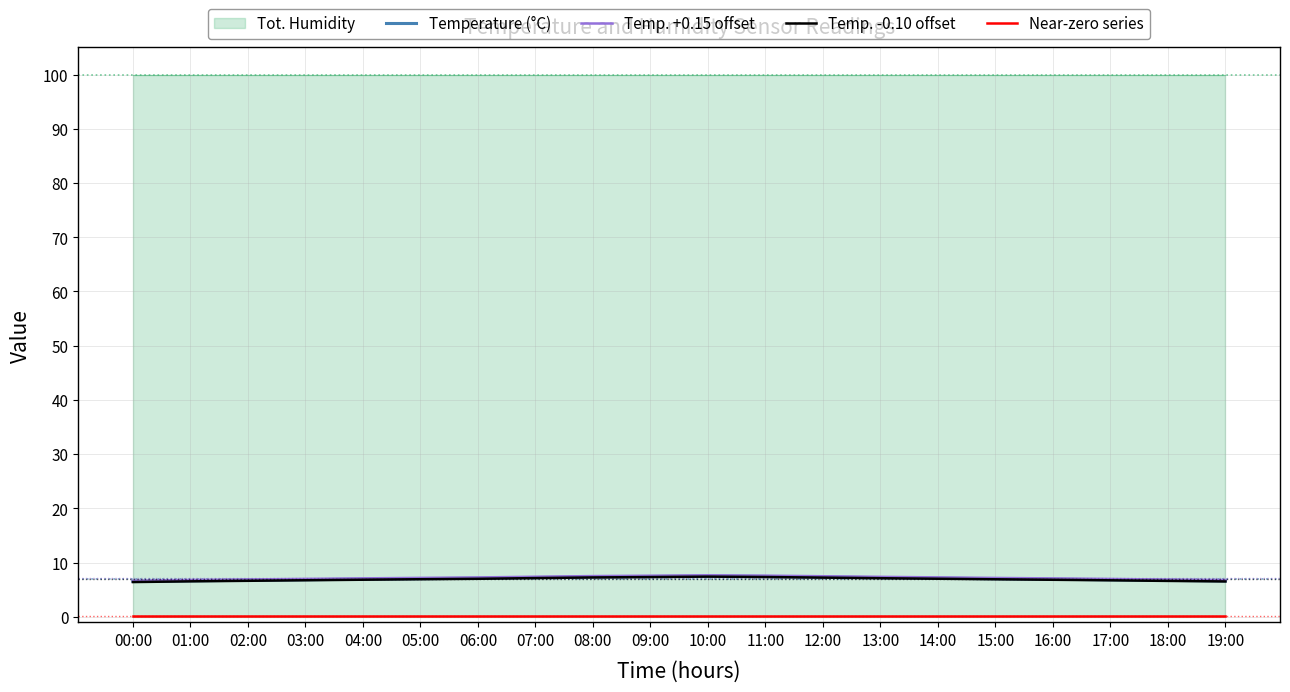

What is the label of the 3rd point from the left?

02:00